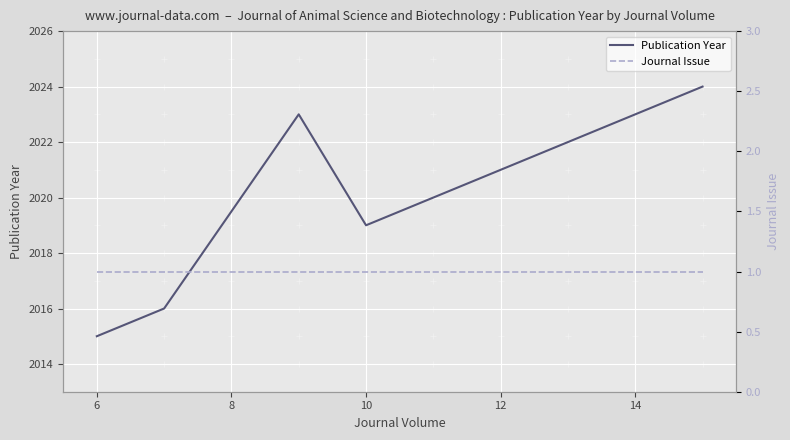

Which series has the largest total across all categories?

Publication Year